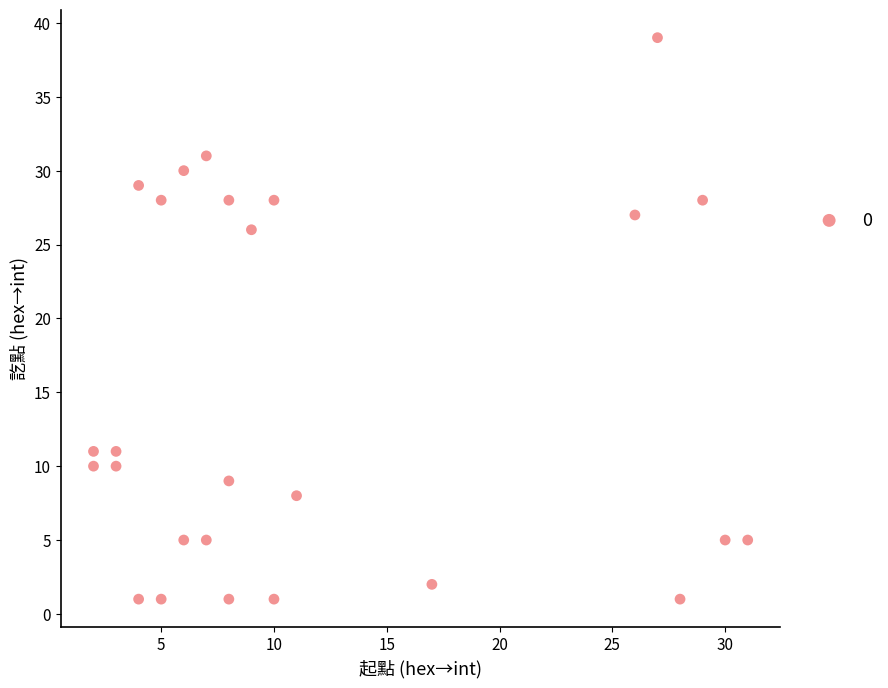

What Y value in the scatter plot is closest to 20?

26